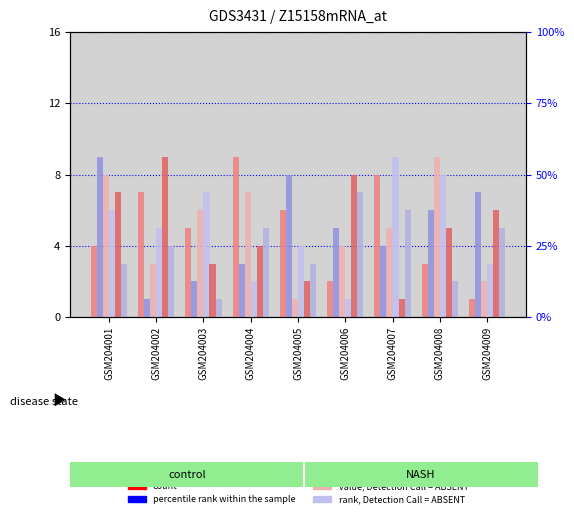

At how many categories does at least one series exceed 6?

9